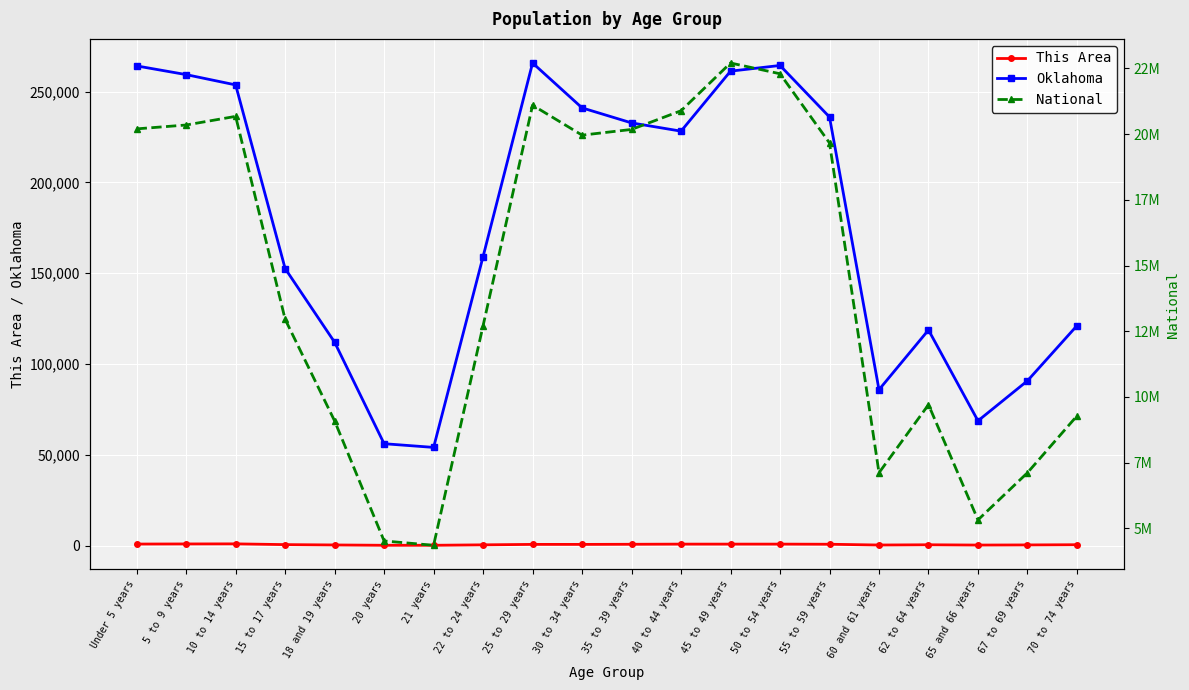

What value does the Oklahoma series have at 18 and 19 years?

111944